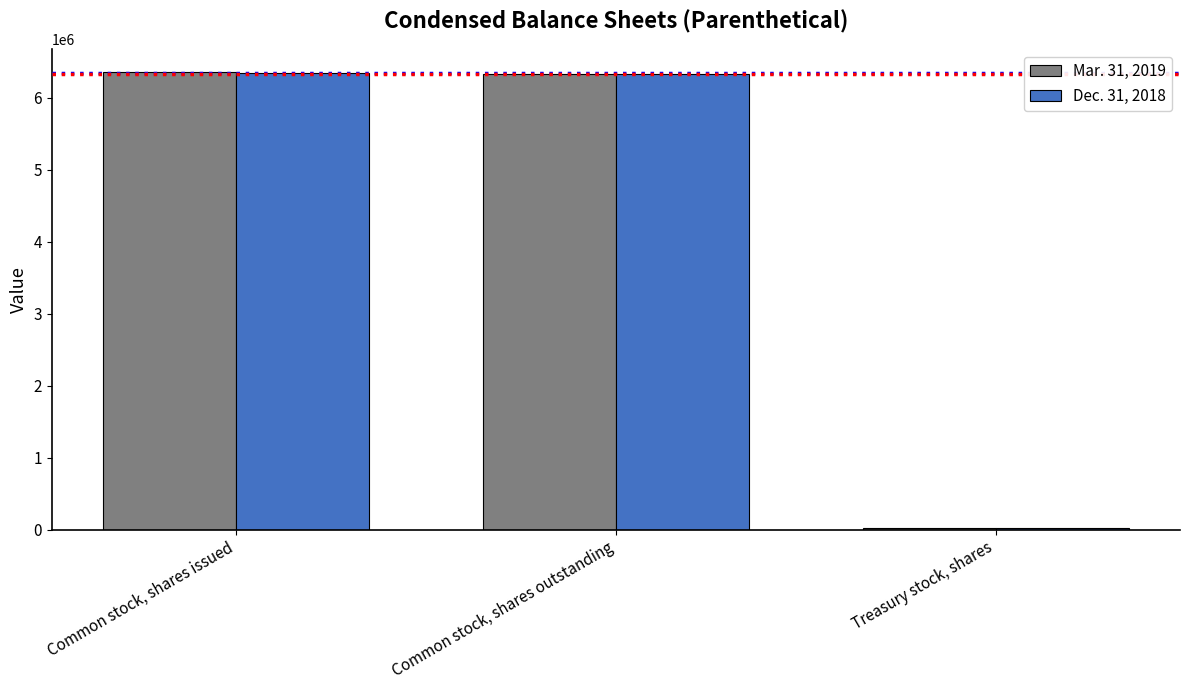

What is the smallest value displayed?

25000